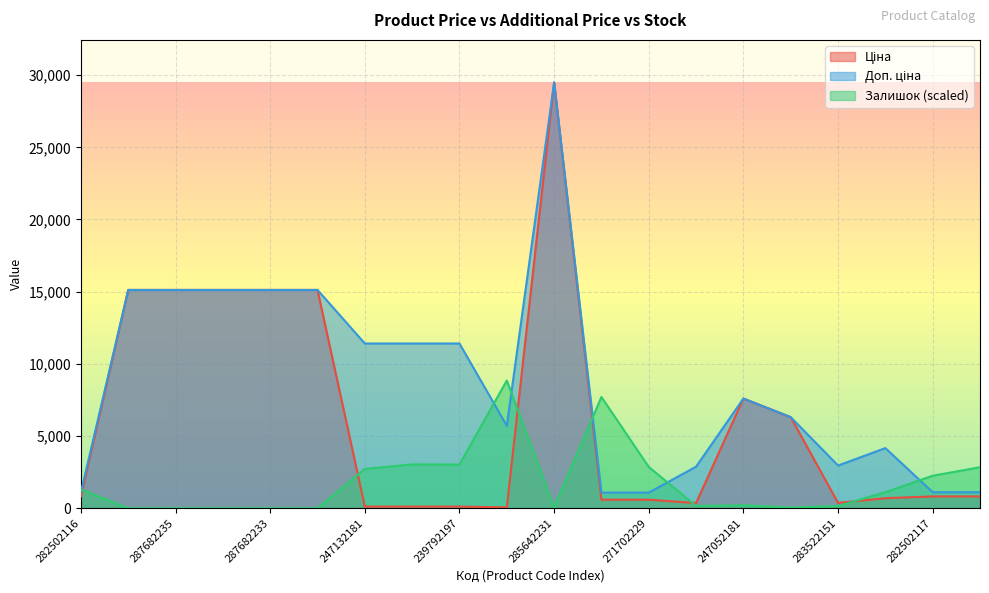

What is the difference between the maximum and minimum values in the Ціна series?

29434.4